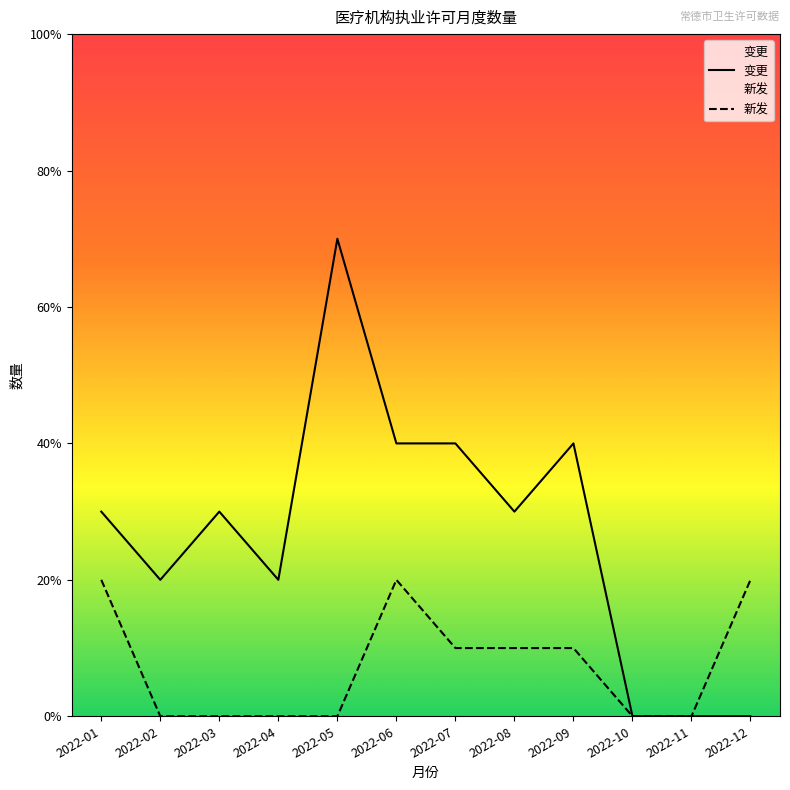

Does the chart display data point markers on the line(s)?

No